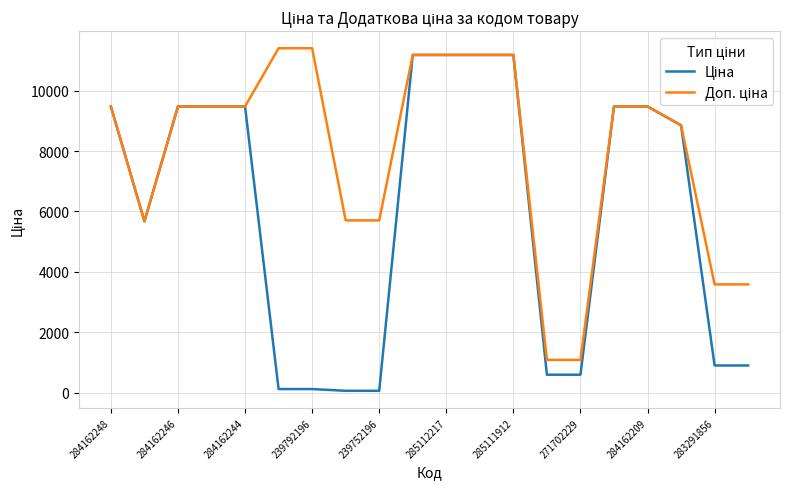

What is the greatest value displayed?

11410.0